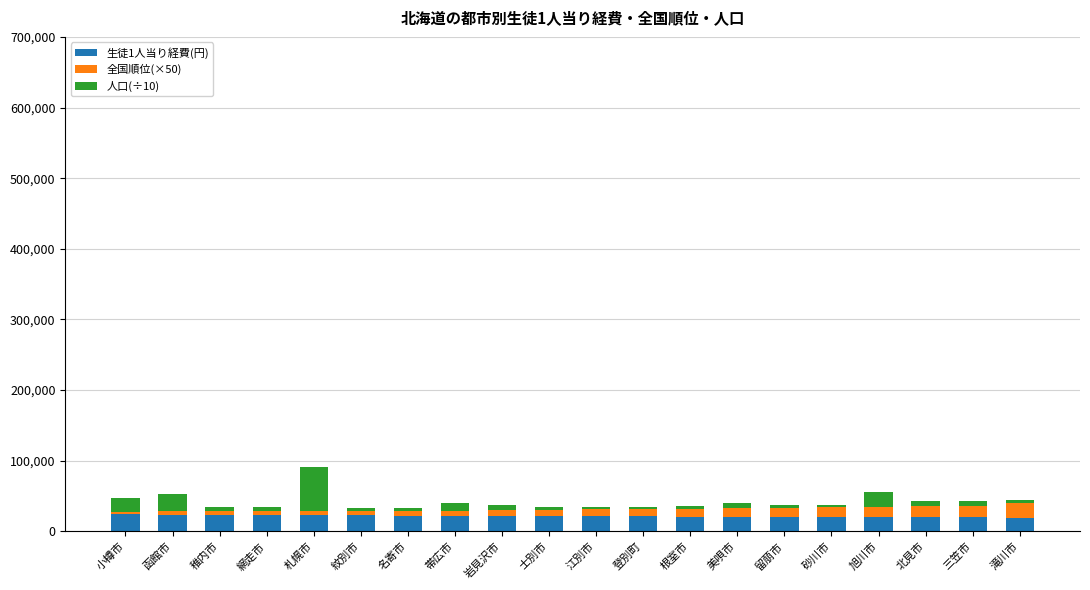

What is the minimum value for 生徒1人当り経費(円)?

18913.0